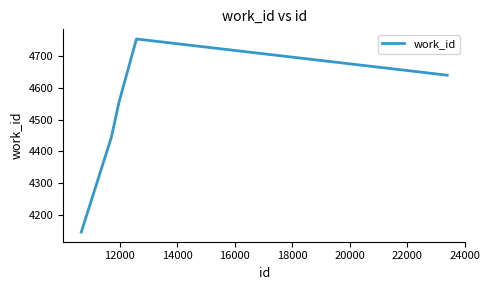

What is the average value?

4549